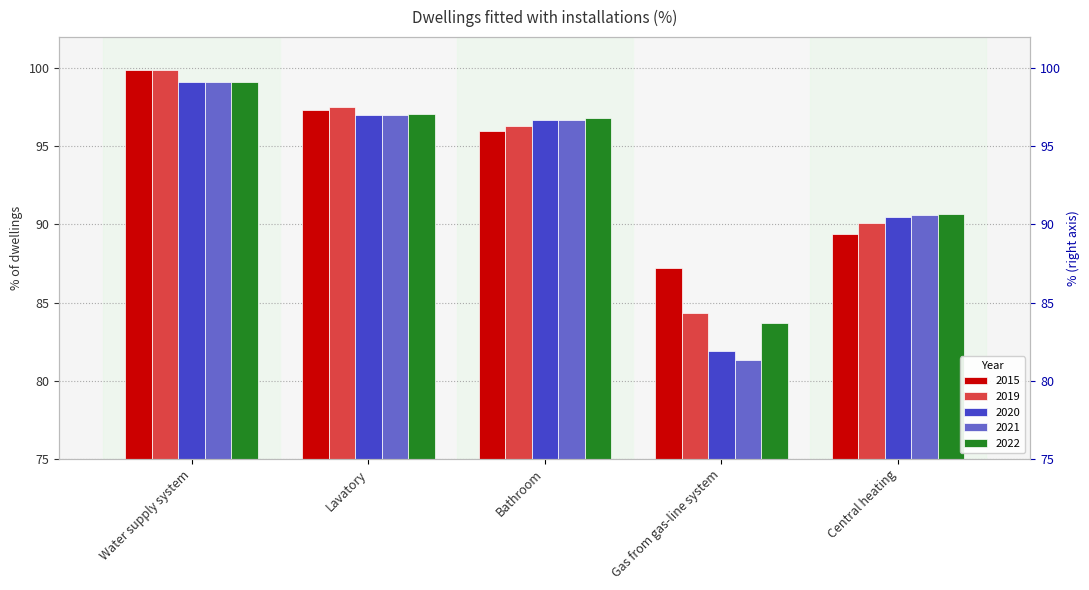

What is the smallest value displayed?

81.3